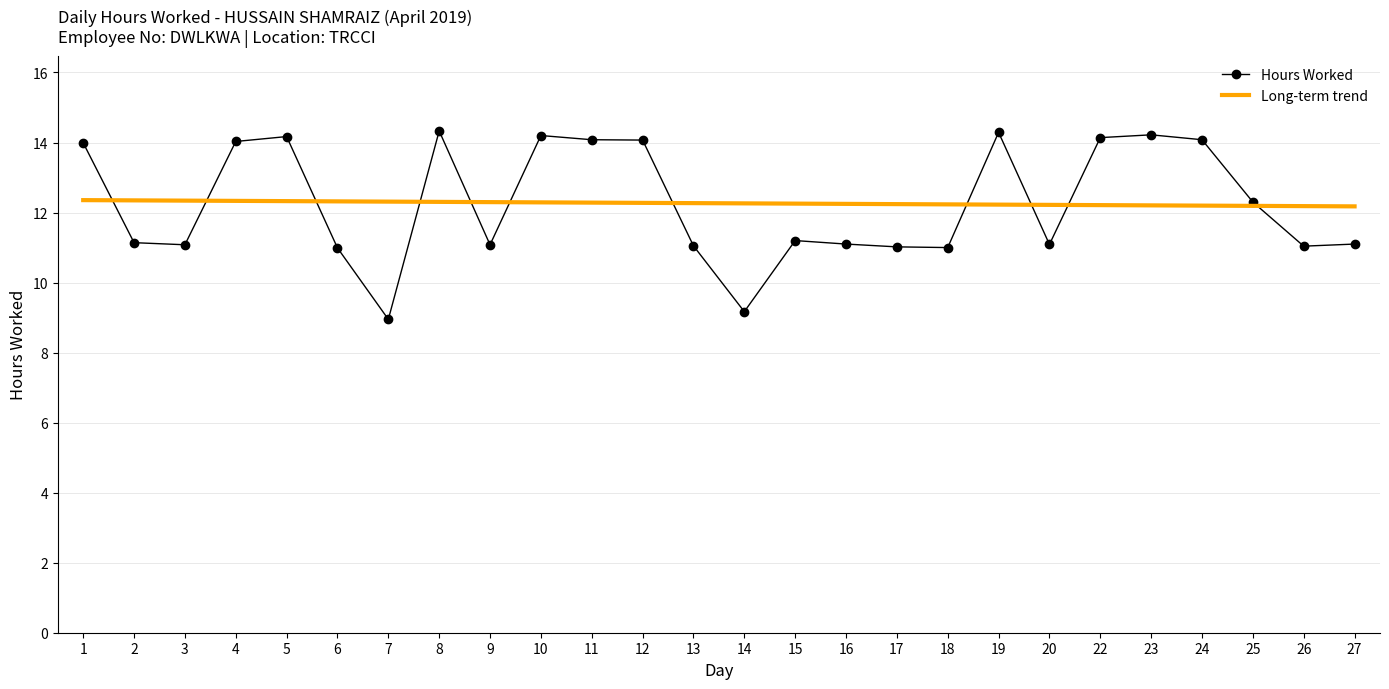

What is the total value across all series at 16?

23.3